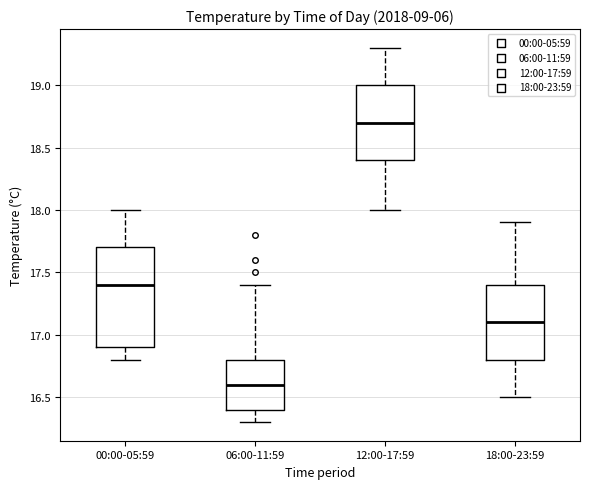

Reading left to right, transcribe this box plot: for each box, give where its median line is, the range the box spans, and where its two whiskers end, as read against the y-axis. The values are not printed on the chart, so give them approximately, as read against the axis.

00:00-05:59: median 17.4, box 16.9 to 17.7, whiskers 16.8 to 18.0
06:00-11:59: median 16.6, box 16.4 to 16.8, whiskers 16.3 to 17.4
12:00-17:59: median 18.7, box 18.4 to 19.0, whiskers 18.0 to 19.3
18:00-23:59: median 17.1, box 16.8 to 17.4, whiskers 16.5 to 17.9